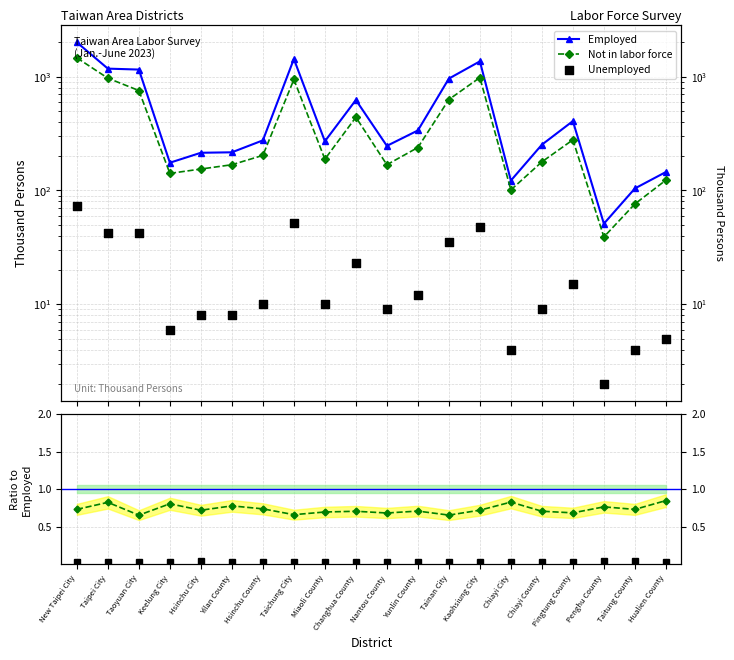

At which category is the sum across all series the highest?

New Taipei City